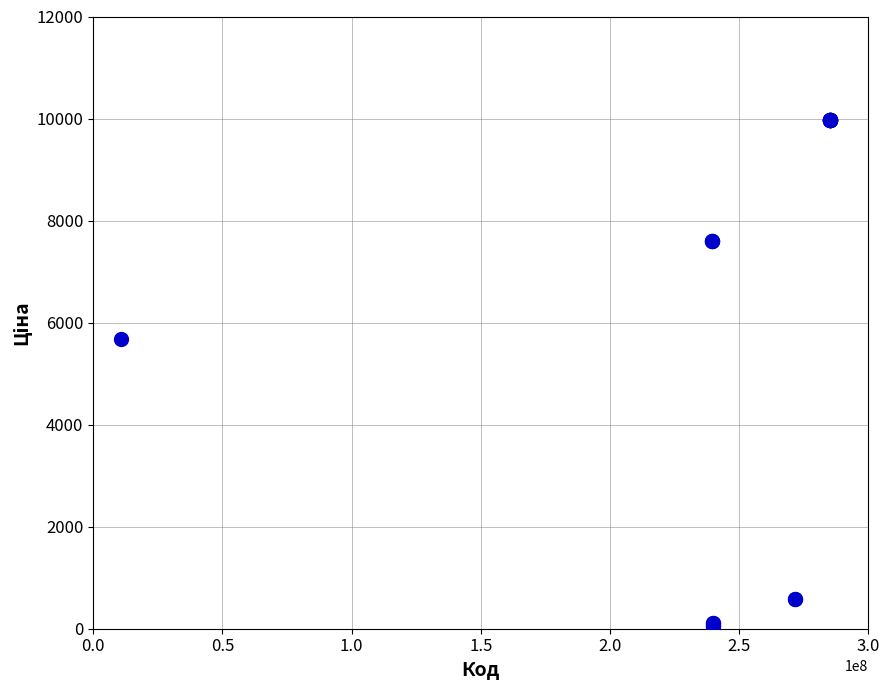

What Y value in the scatter plot is closest to 5016?

5673.8